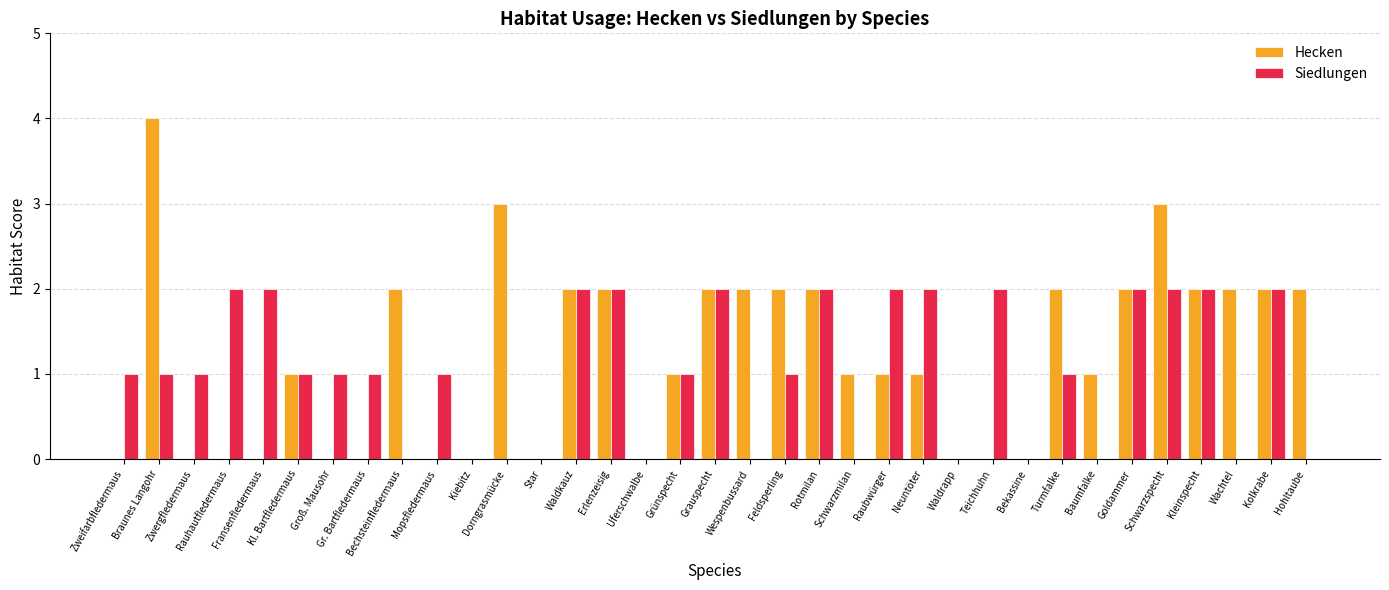

How many distinct data groups are displayed?

2